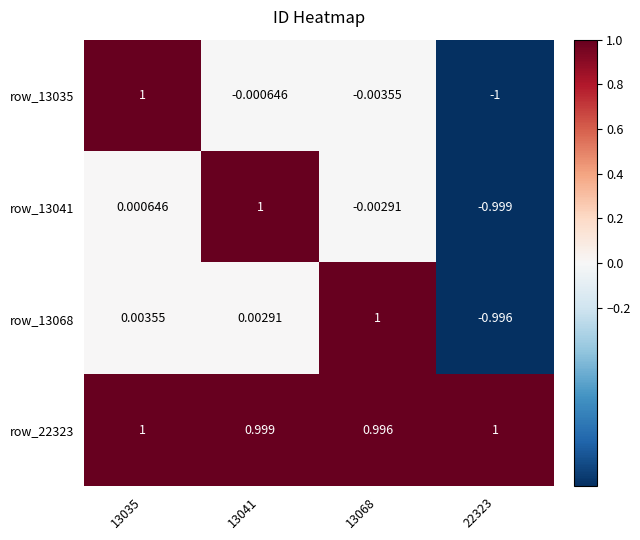

Count the number of data series in this chart.

4